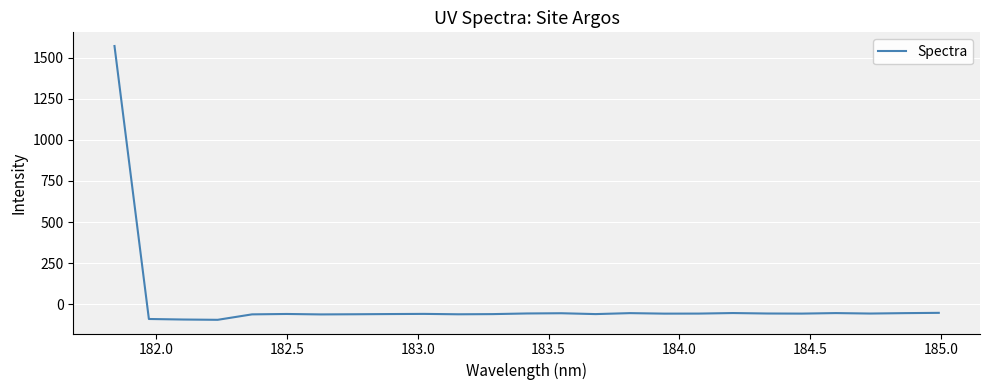

What is the difference between the maximum and minimum values?

1664.8